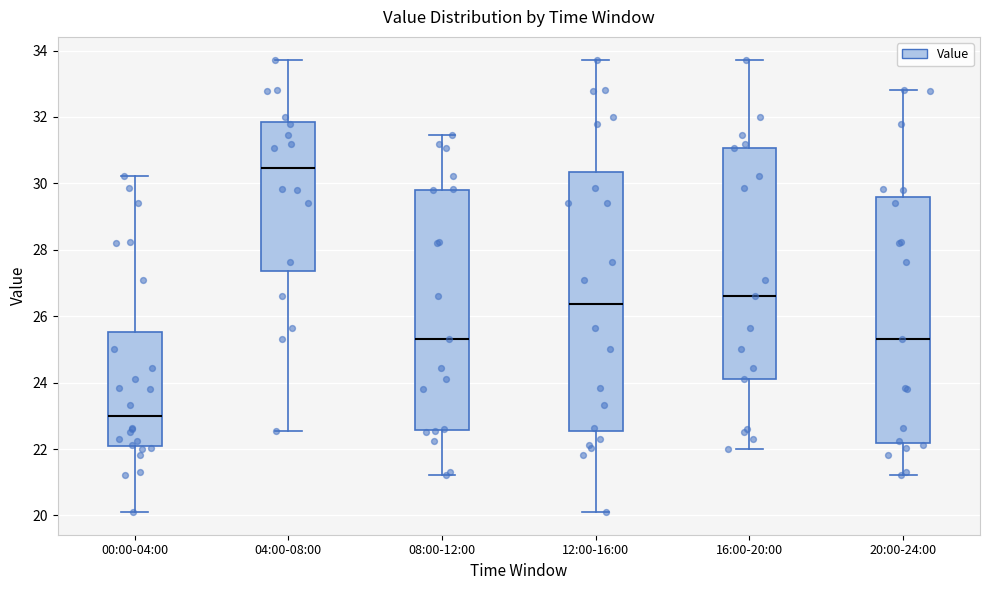

Which box has the highest median line?

04:00-08:00